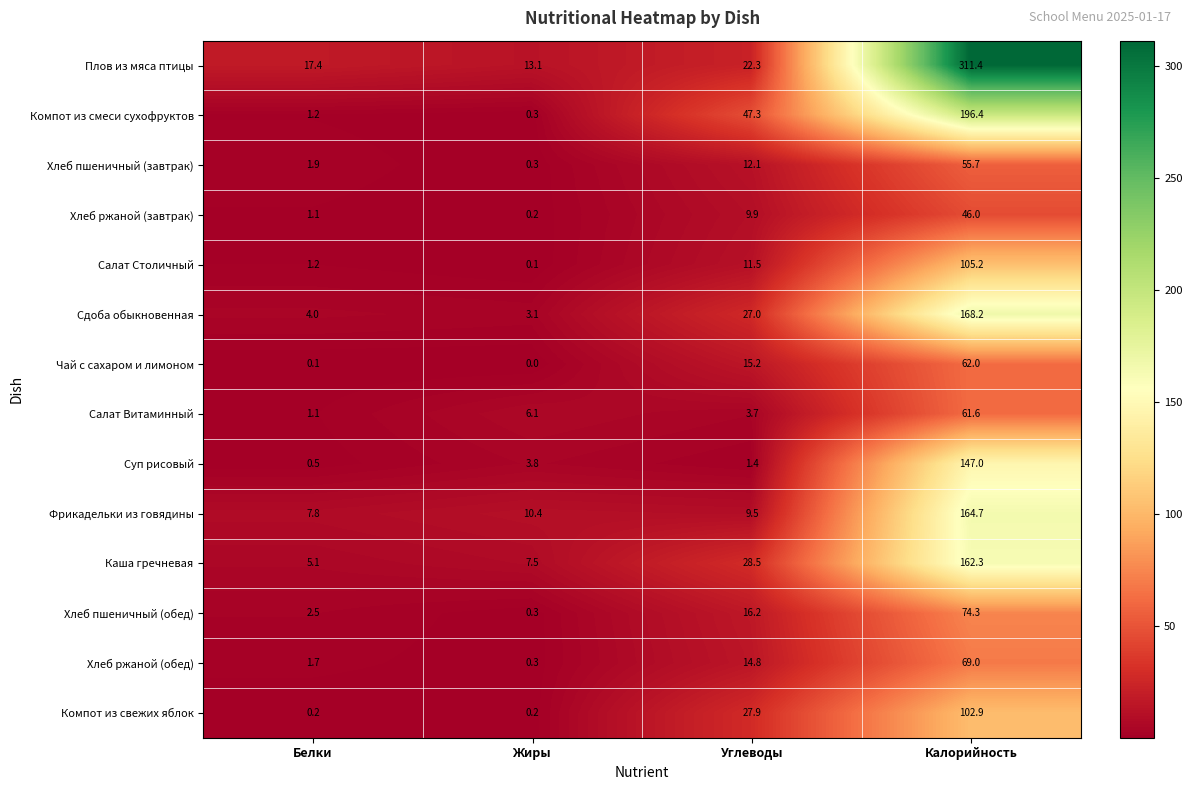

What is the spread (max minus min) of values at Жиры?

13.1